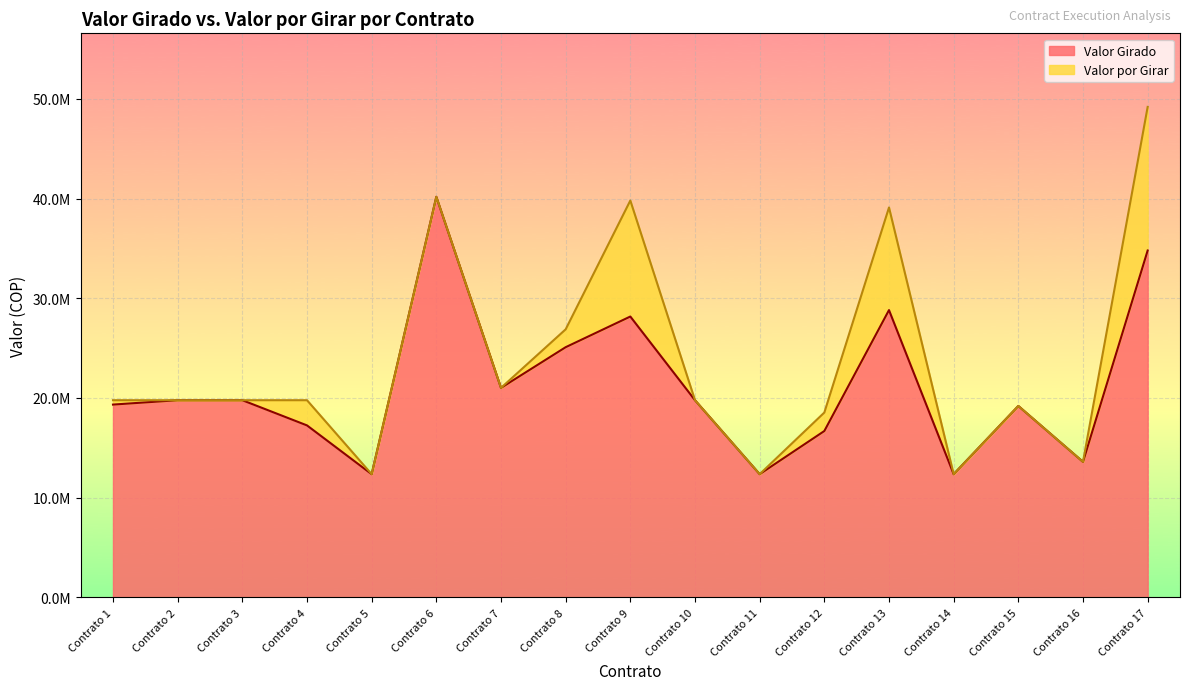

Rank the categories by value from highest to lowest.

Contrato 6, Contrato 17, Contrato 13, Contrato 9, Contrato 8, Contrato 7, Contrato 2, Contrato 3, Contrato 10, Contrato 1, Contrato 15, Contrato 4, Contrato 12, Contrato 16, Contrato 5, Contrato 11, Contrato 14